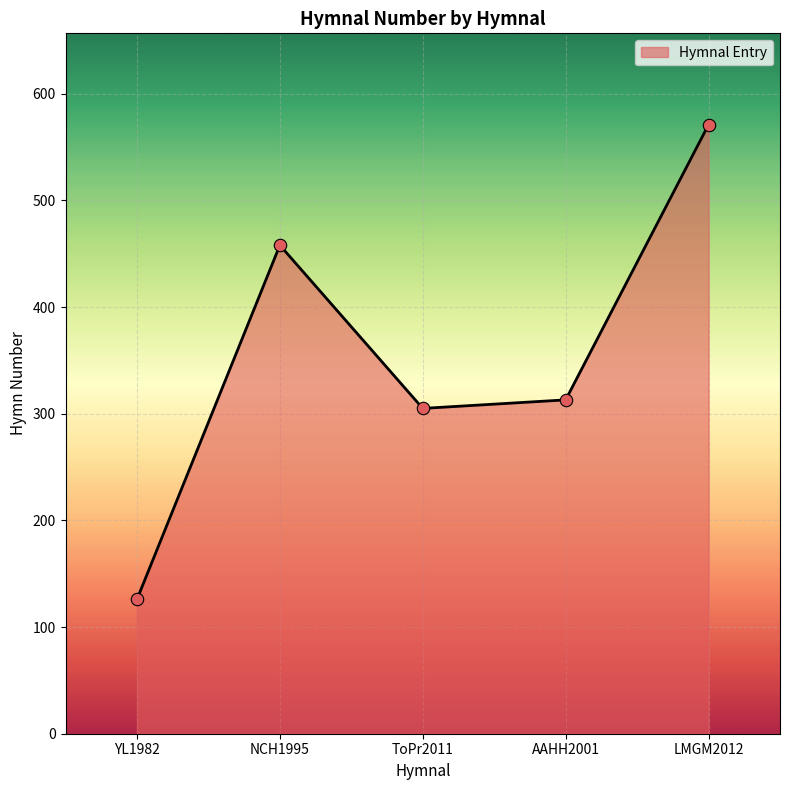

Approximately how many times larger is the value at NCH1995 compared to LMGM2012?

0.8